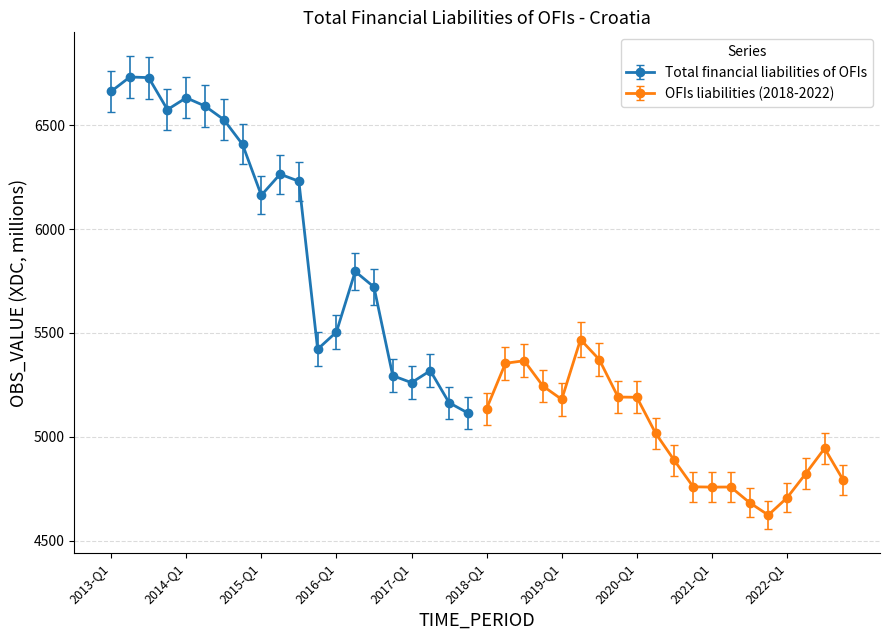

What is the lowest value of the Total financial liabilities of OFIs series?

5114.8